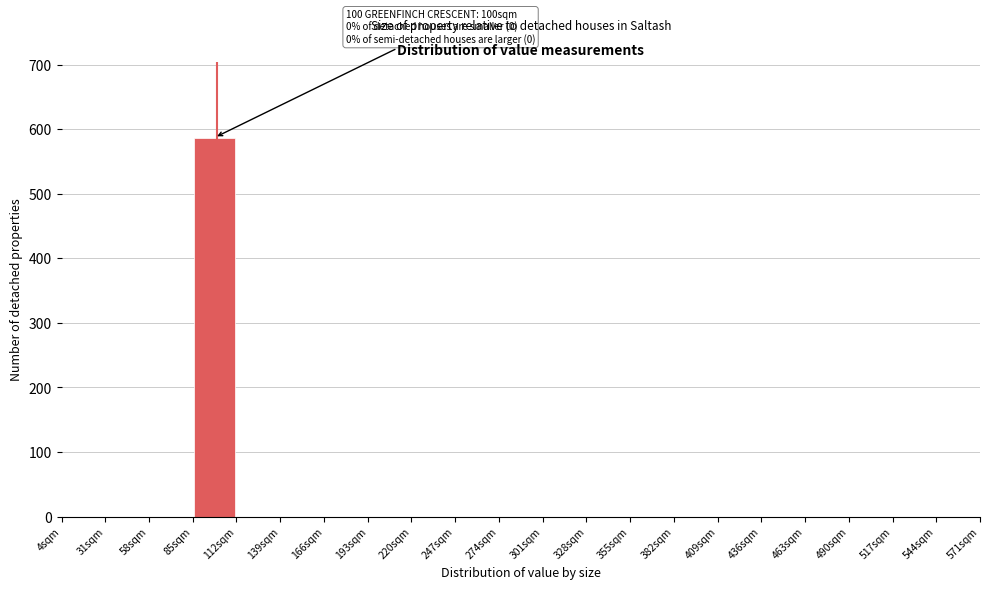

Which range on the x-axis has the tallest bar?

85 to 112